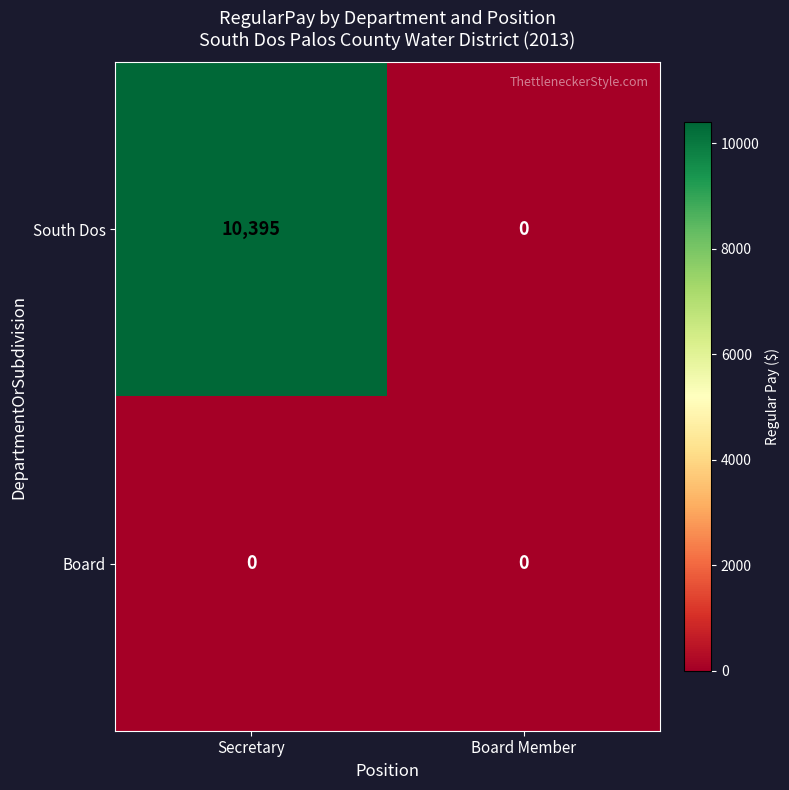

Reading left to right, extract all data points from this chart.

South Dos: Secretary=10395	Board Member=0
Board: Secretary=0	Board Member=0